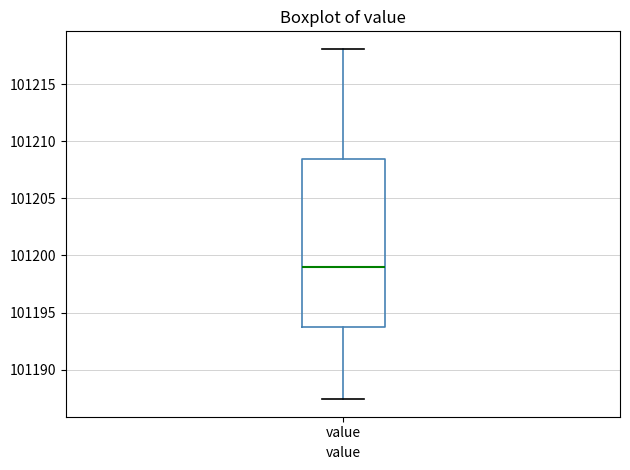

Where is the upper edge of the box for value on the y-axis? The values are not printed on the chart, so give them approximately, as read against the axis.

101208.5